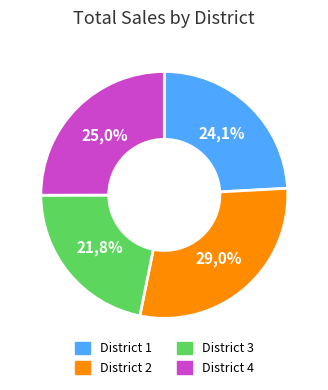

To the nearest percent, what percentage of the pie is District 2?

29%